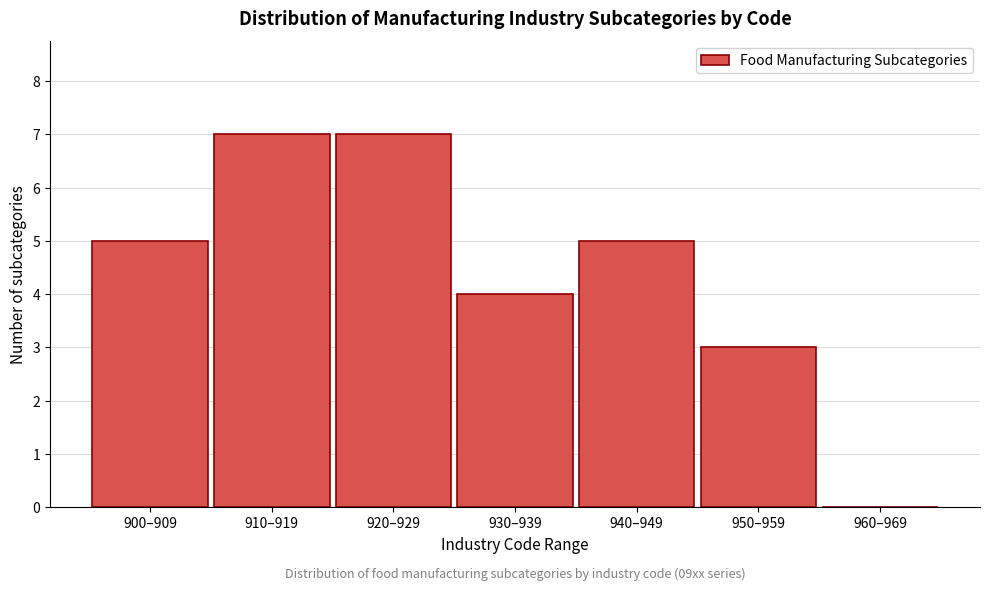

Reading left to right, transcribe all the data shown in this chart.

900–909=5	910–919=7	920–929=7	930–939=4	940–949=5	950–959=3	960–969=0